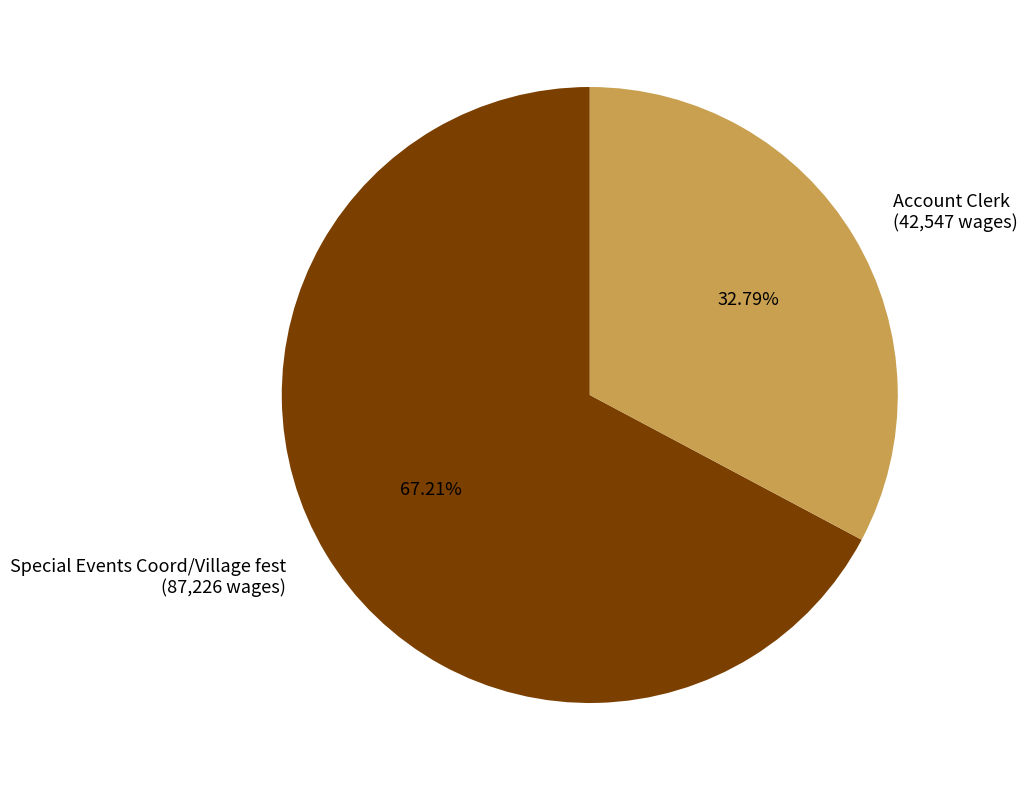

To the nearest percent, what percentage of the pie is Special Events Coord/Village fest?

67%